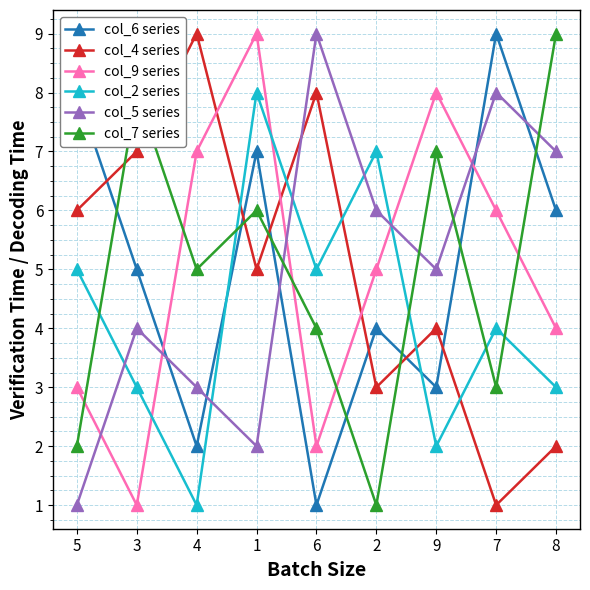

How many interior local valleys does the col_4 series series have?

3